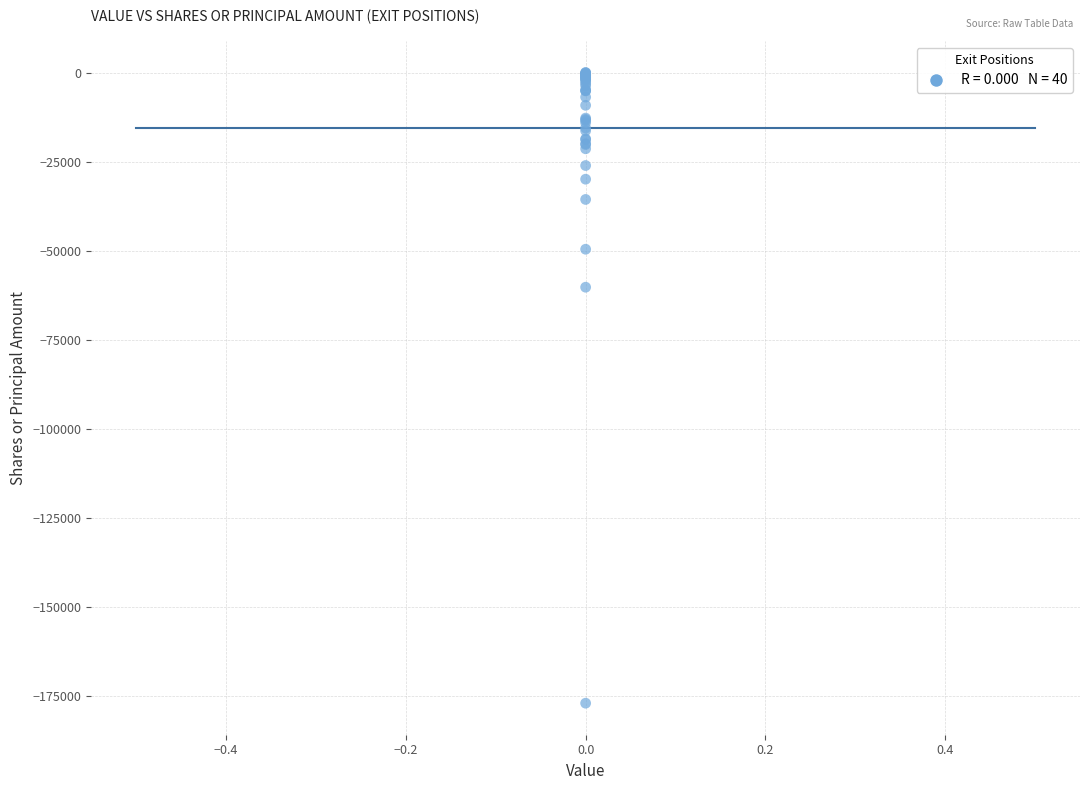

What Y value in the scatter plot is closest to -88512?

-60260